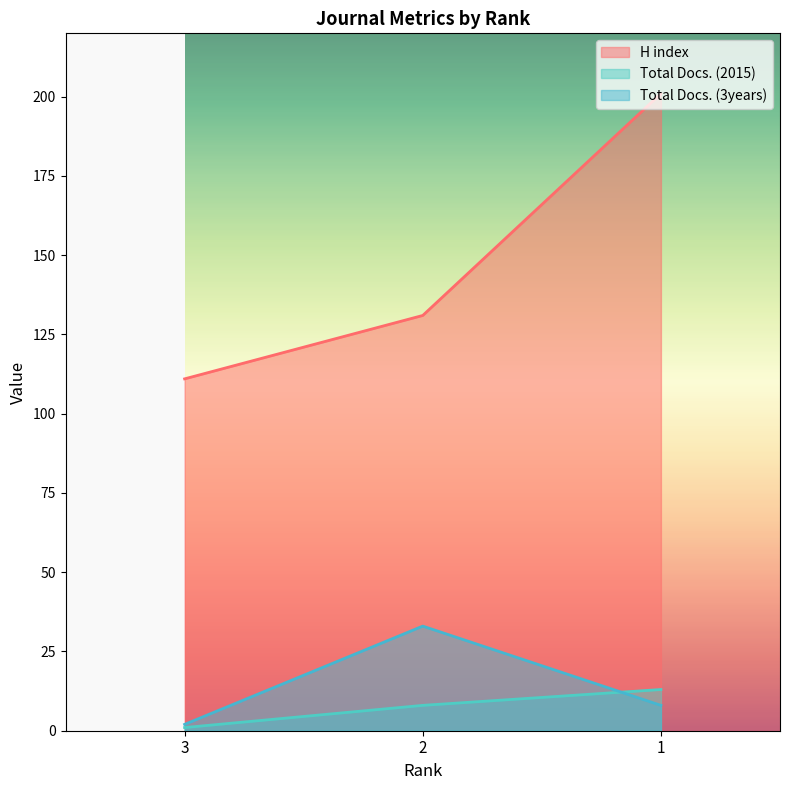

List the labels in order of Total Docs. (2015) value, largest first.

1, 2, 3